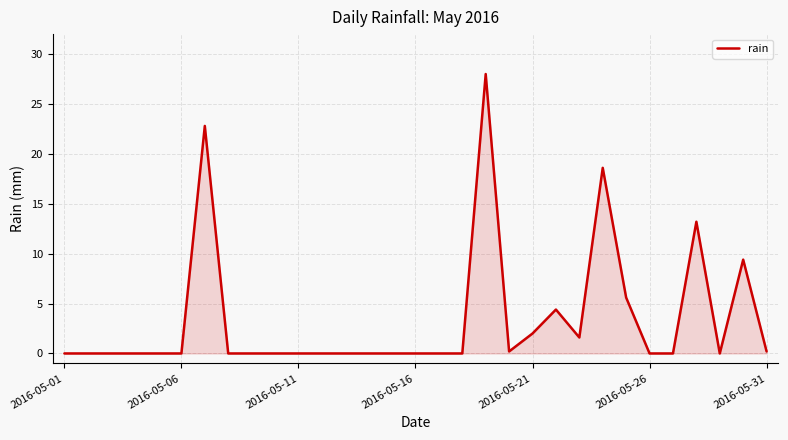

What is the average value?

3.4